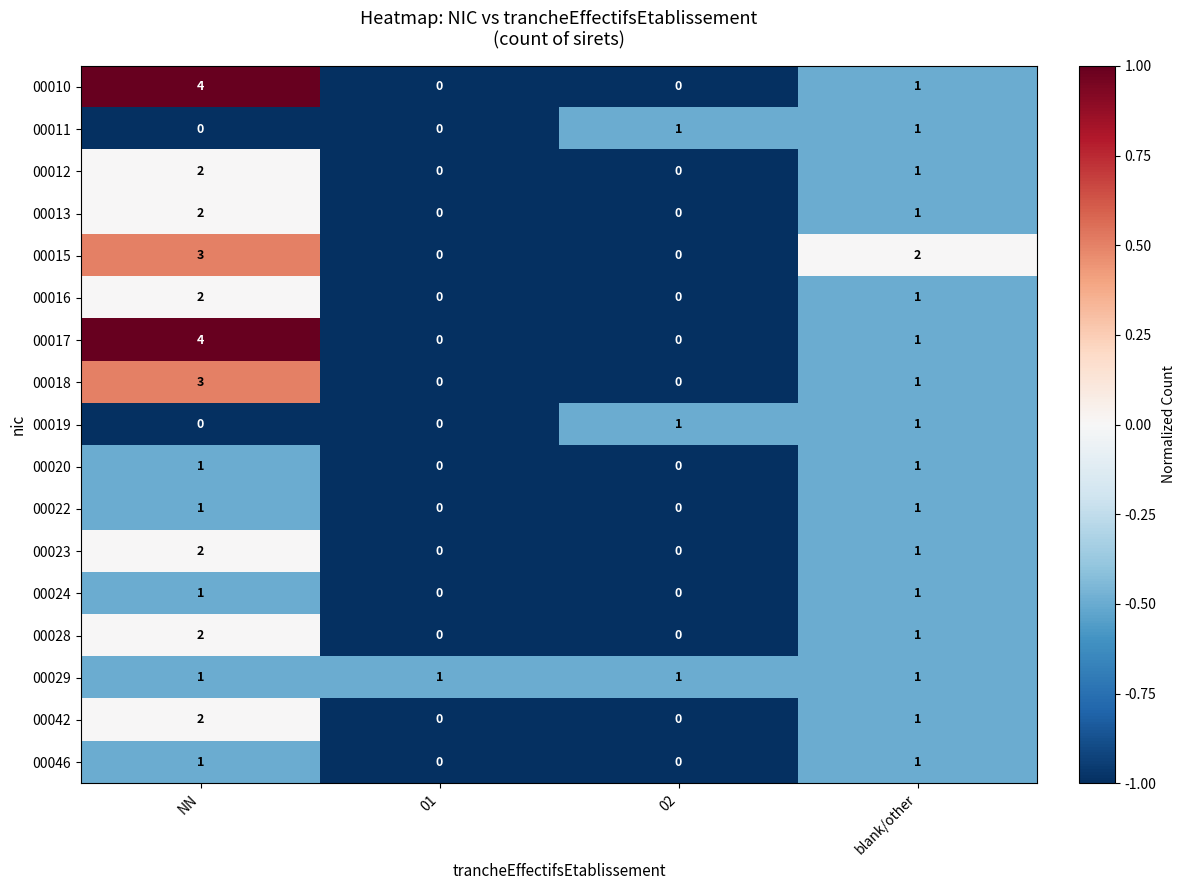

Between 01 and blank/other, which series saw the biggest shift?

00015